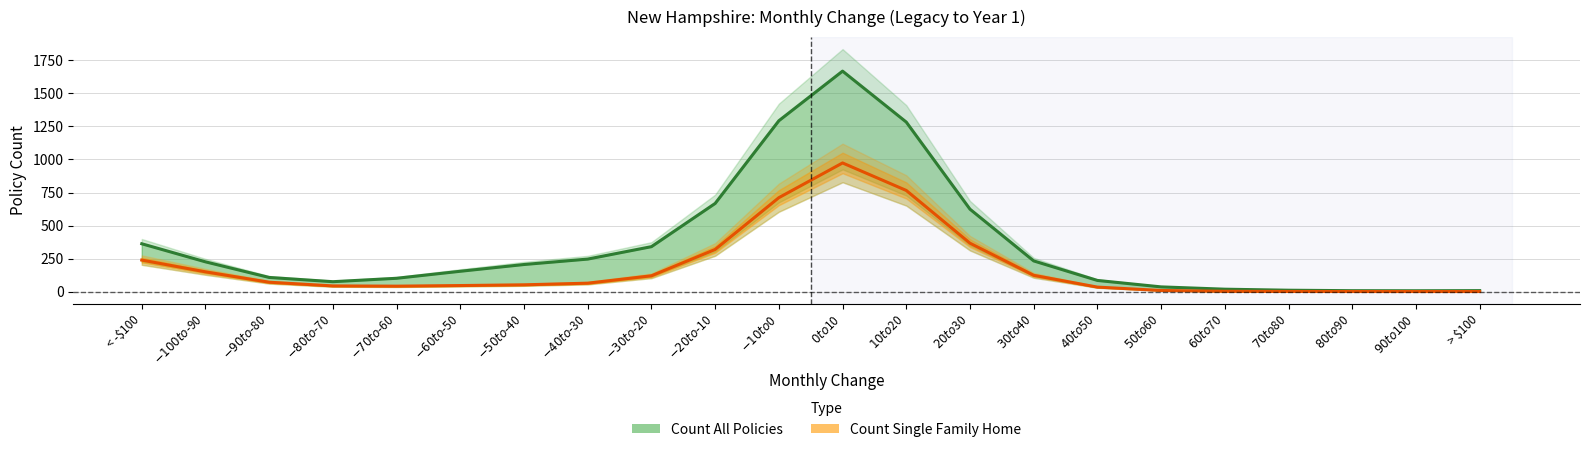

True or false: Count All Policies and Count Single Family Home cross at least once.

False